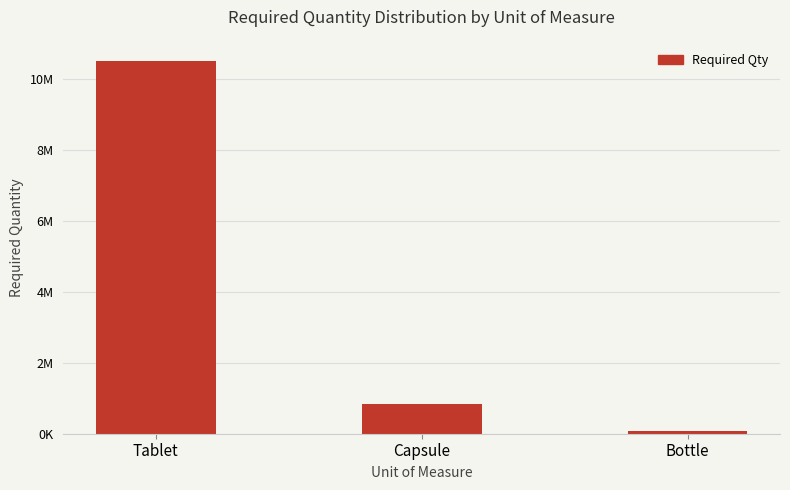

Reading left to right, transcribe all the data shown in this chart.

10500000	850000	80000